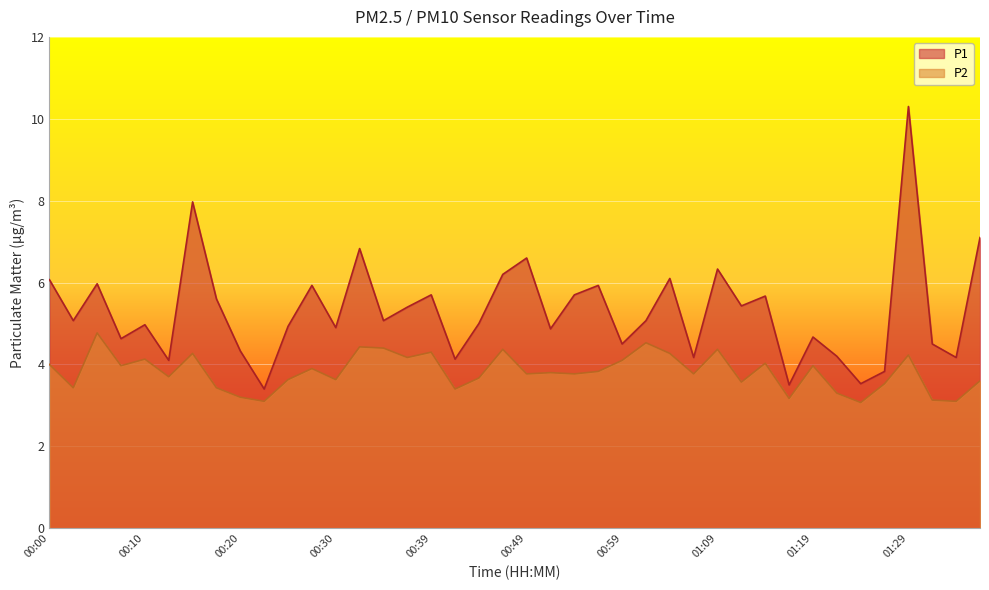

What are all the series names shown in the legend?

P1, P2